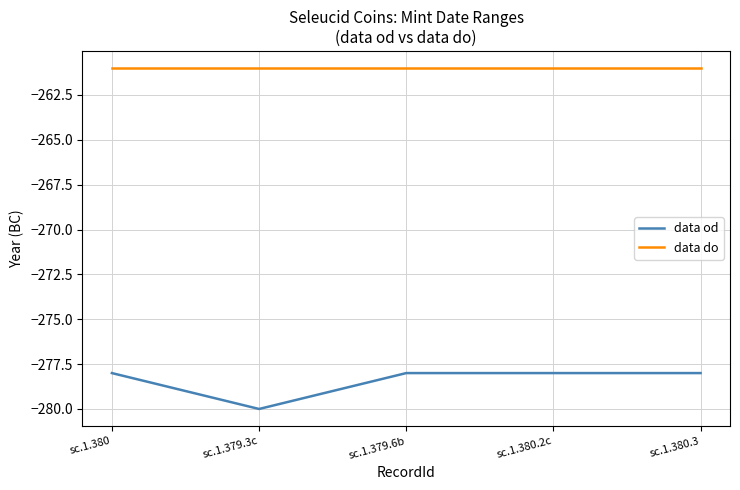

Rank the series at sc.1.379.3c from highest to lowest value.

data do, data od